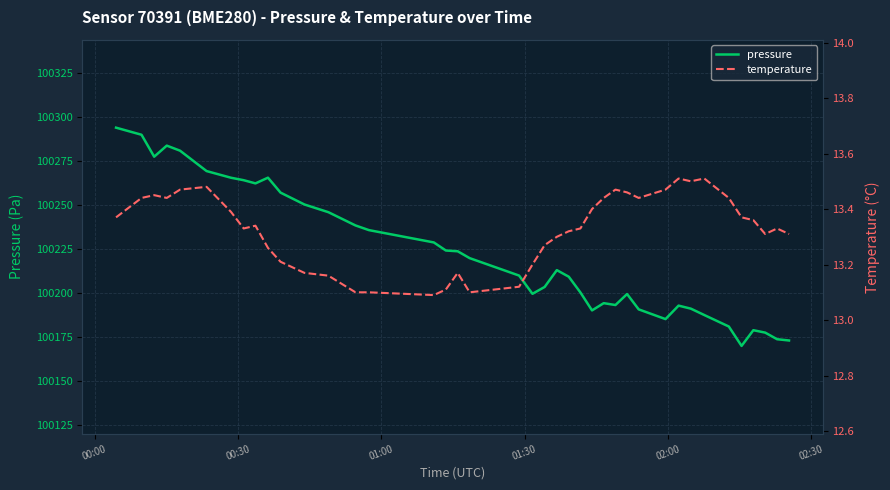

How many interior local valleys does the pressure series have?

7